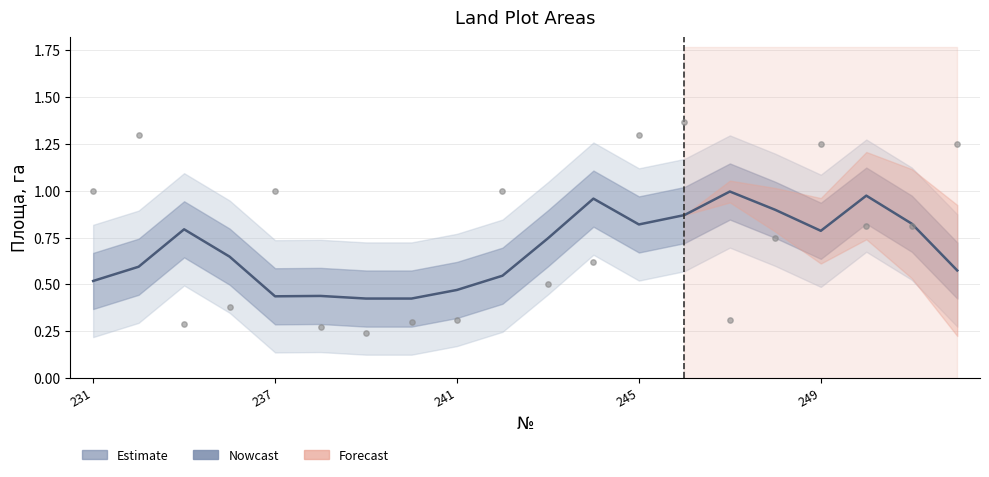

Which has a higher value, 12 or 11?

11